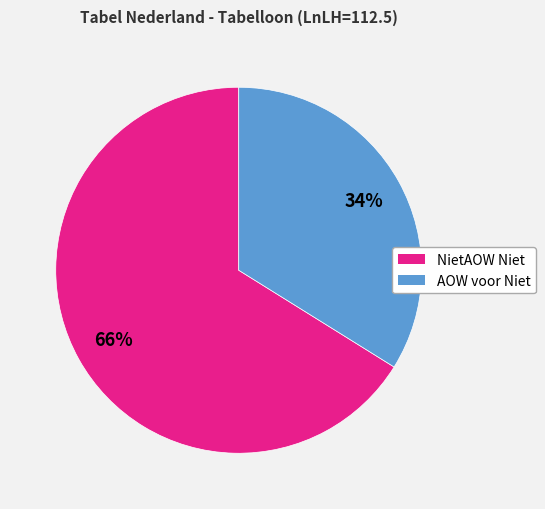

How many slices are in this pie chart?

2